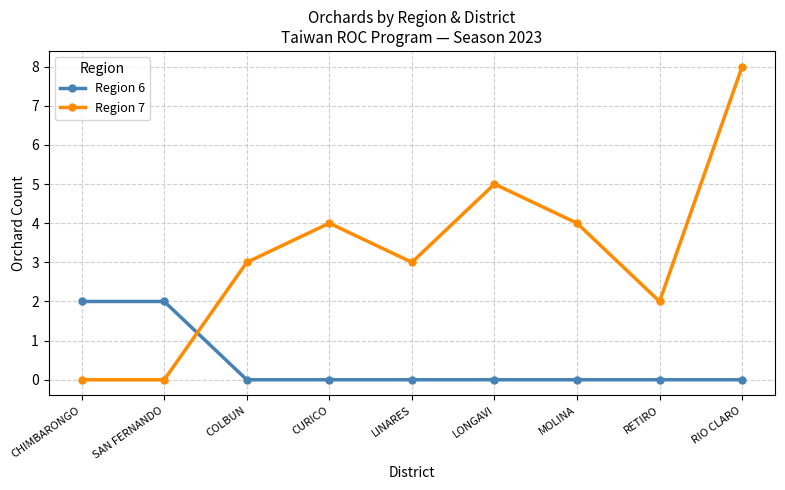

What position from the left is RIO CLARO?

9